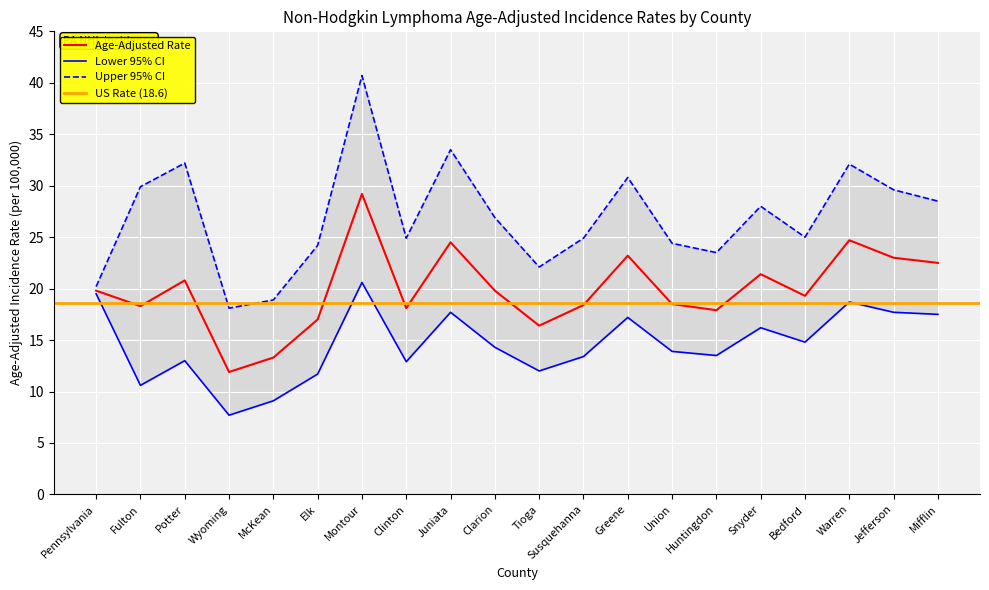

Reading left to right, extract all data points from this chart.

Age-Adjusted Rate: 19.8	18.3	20.8	11.9	13.3	17.0	29.2	18.1	24.5	19.8	16.4	18.4	23.2	18.5	17.9	21.4	19.3	24.7	23.0	22.5
Lower 95% CI: 19.5	10.6	13.0	7.7	9.1	11.7	20.6	12.9	17.7	14.3	12.0	13.4	17.2	13.9	13.5	16.2	14.8	18.7	17.7	17.5
Upper 95% CI: 20.2	29.9	32.2	18.1	18.9	24.2	40.7	24.9	33.5	26.9	22.1	24.9	30.8	24.4	23.5	28.0	25.0	32.1	29.6	28.5